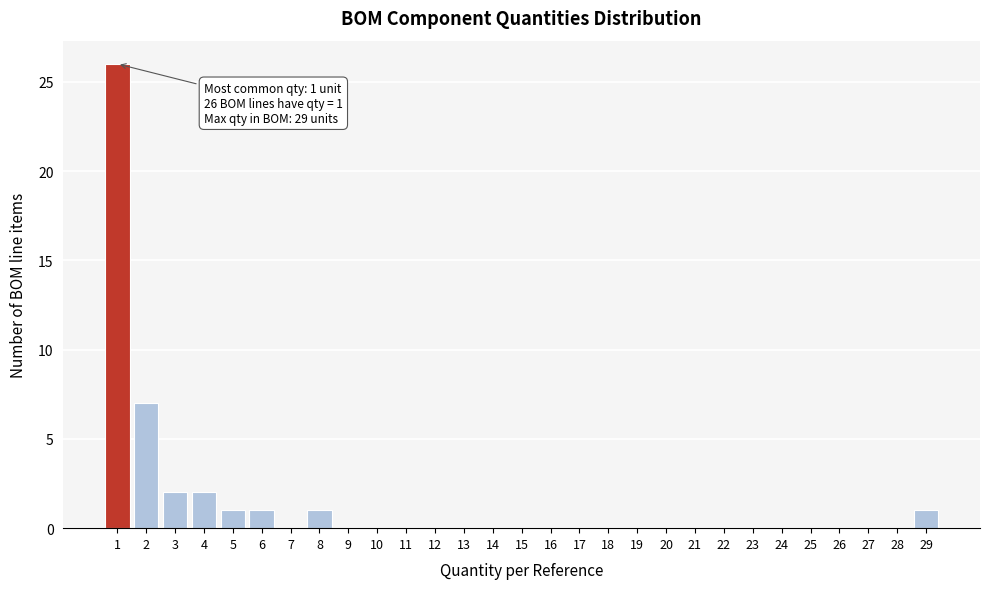

Which range on the x-axis has the tallest bar?

0.5 to 1.5